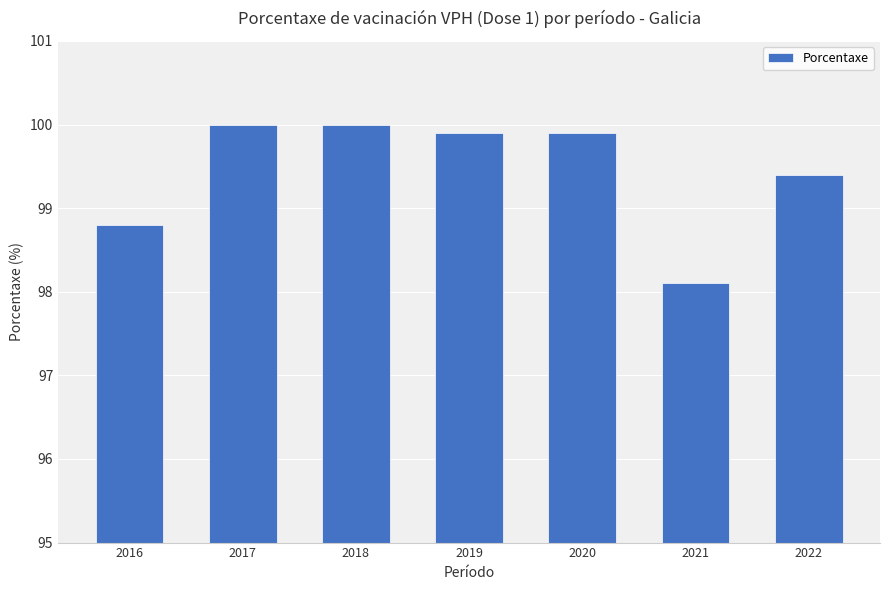

What is the ratio of the value at 2016 to the value at 2020?

1.0